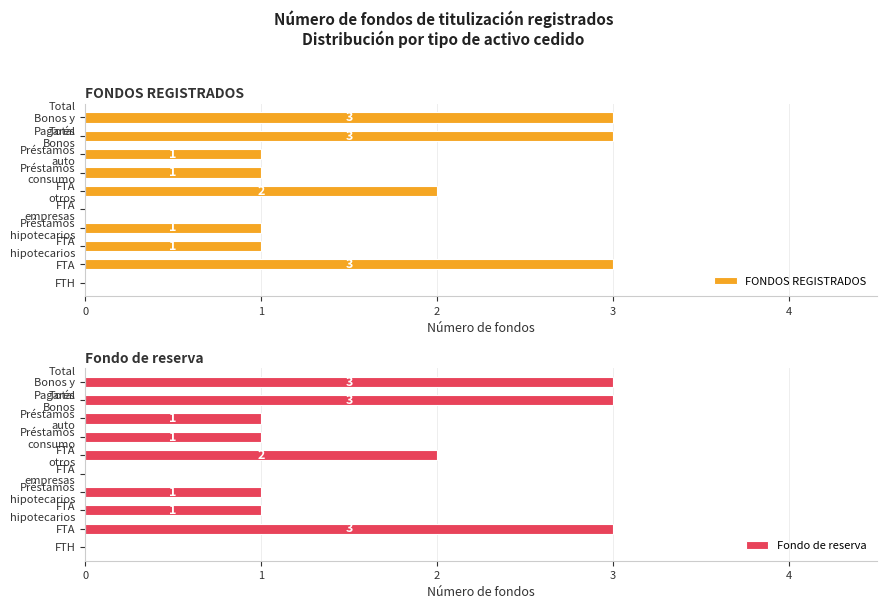

What is the sum of all FONDOS REGISTRADOS values?

15